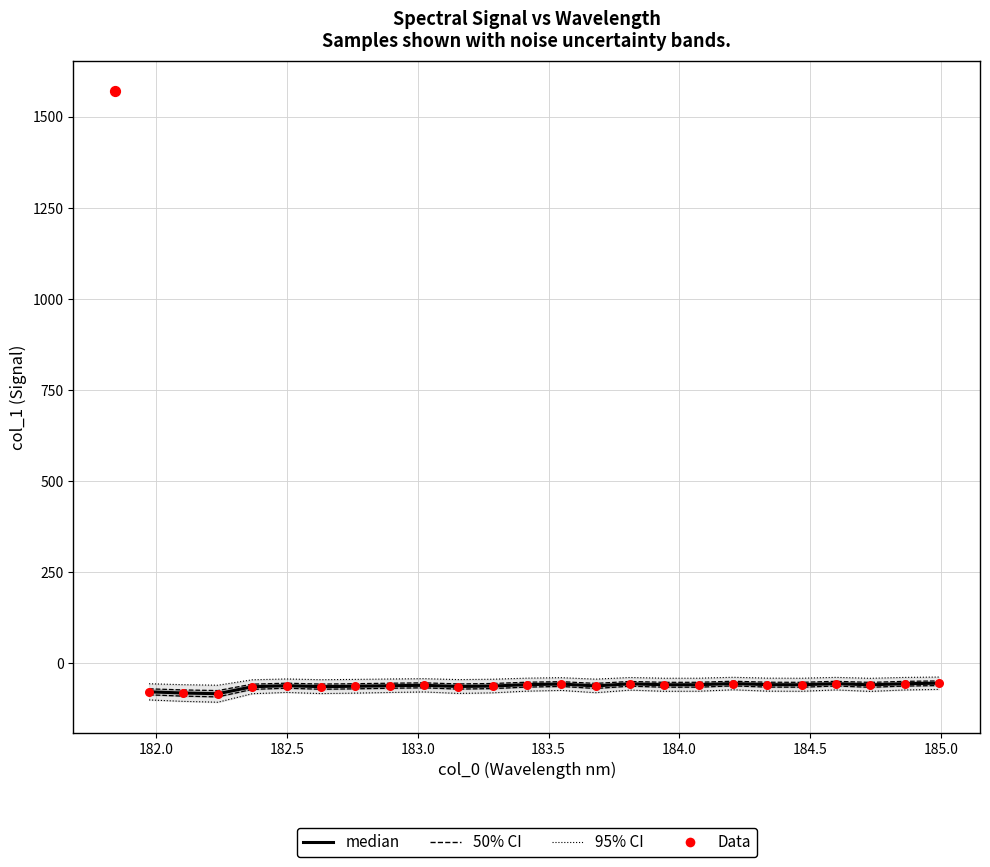

Between 183.5 and 183.0, which is larger?

183.5